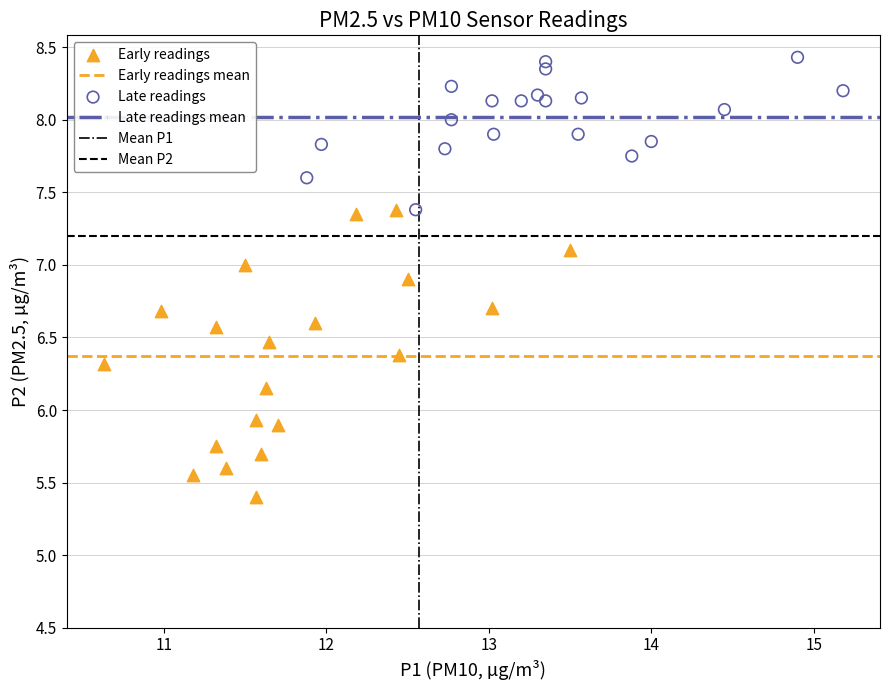

Which series has the largest Y range (max minus min)?

Early readings